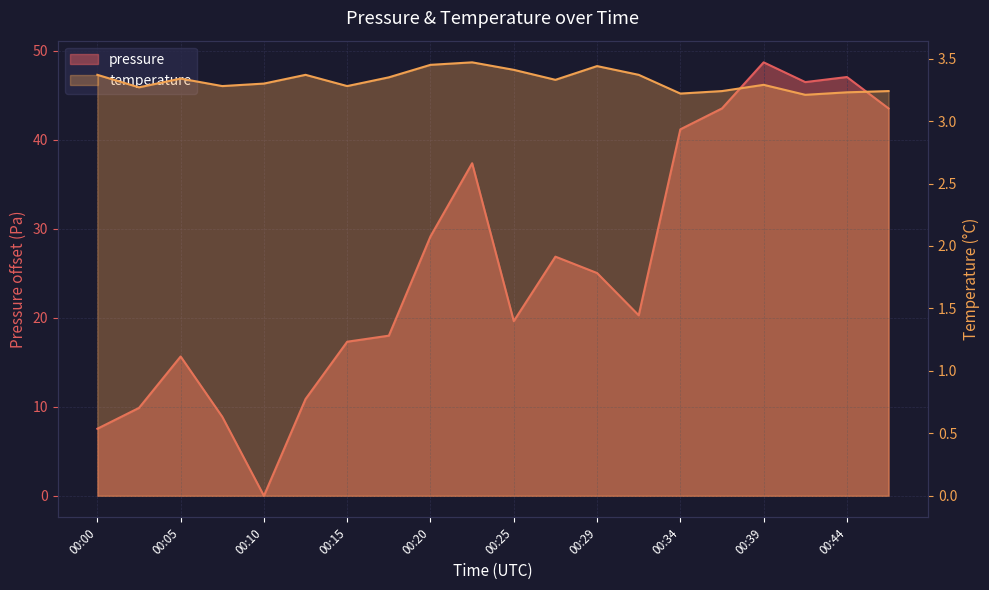

Which series has the largest total across all categories?

pressure